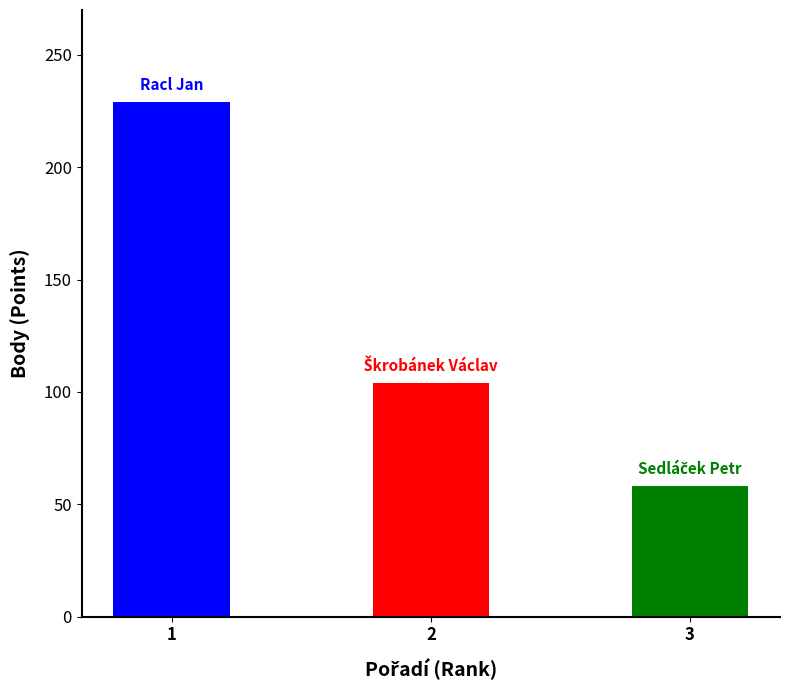

What value does the data have at 1, to the nearest 10?

230